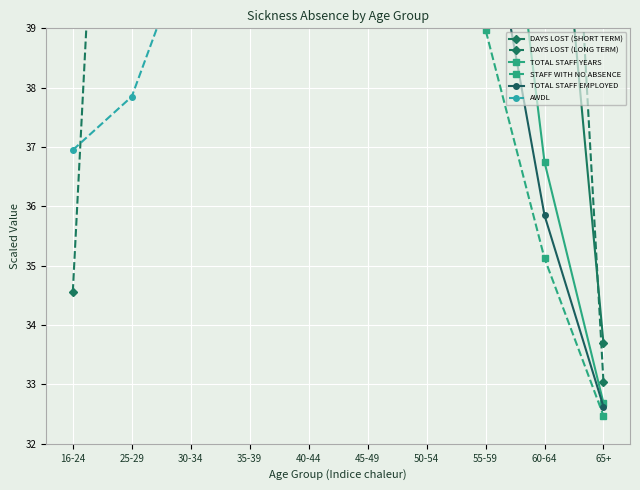

Read the AWDL value at 55-59.

49.5